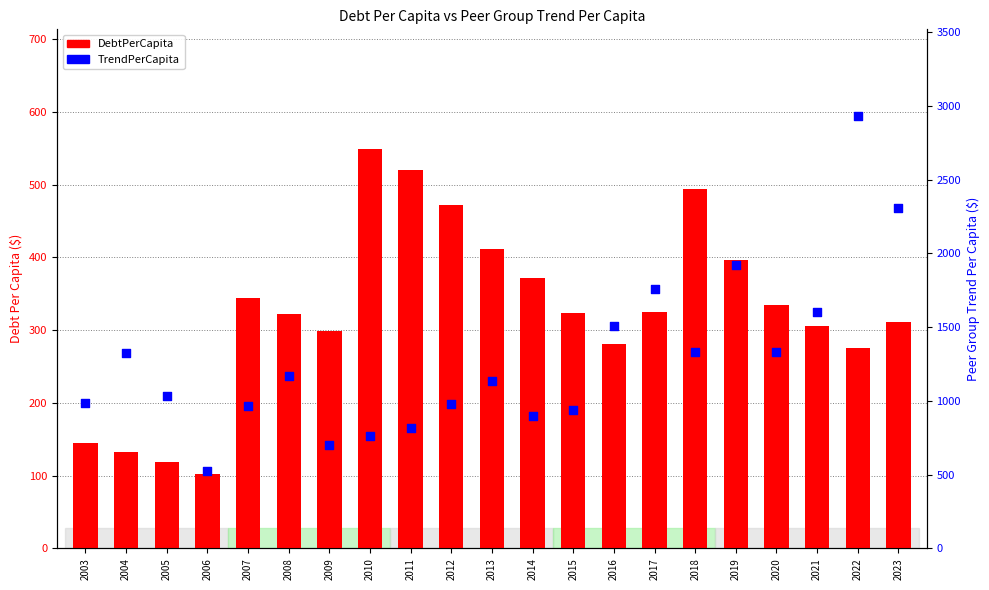

Which series reaches the minimum Y coordinate?

DebtPerCapita